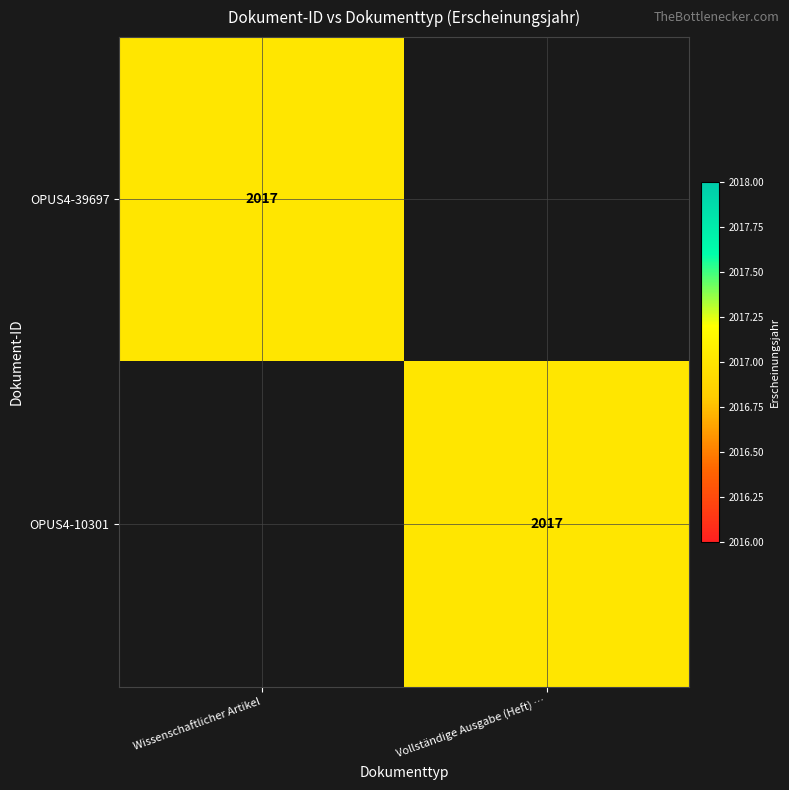

The value of OPUS4-10301 at Vollständige Ausgabe (Heft) … is 3151. True or false?

False